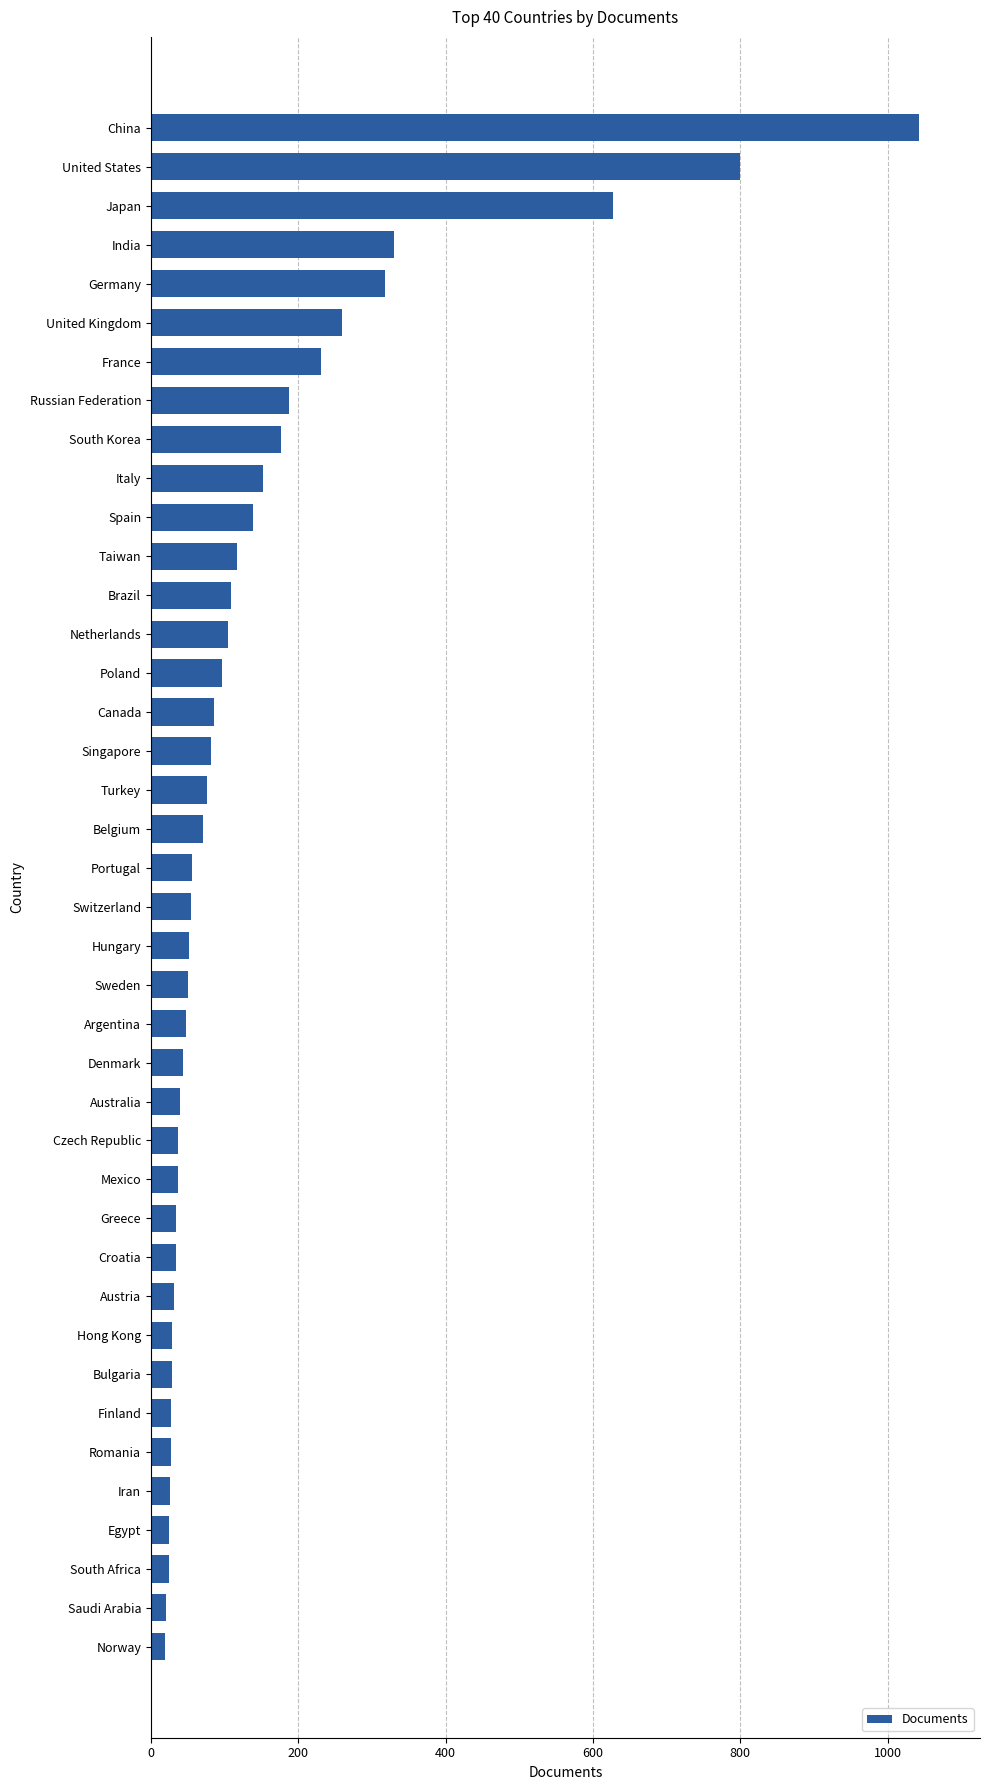

Are the bars grouped side by side (vs. stacked)?

No